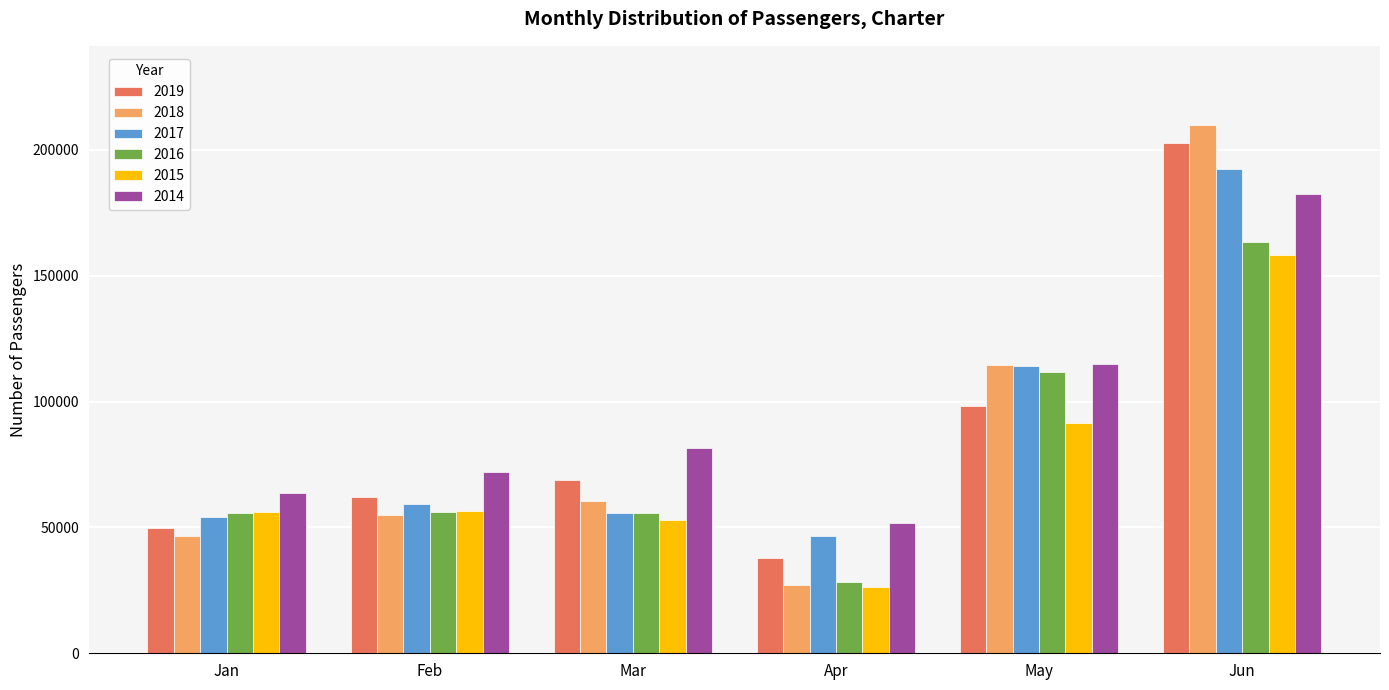

True or false: 2016 has a value of 256713 at Jun.

False